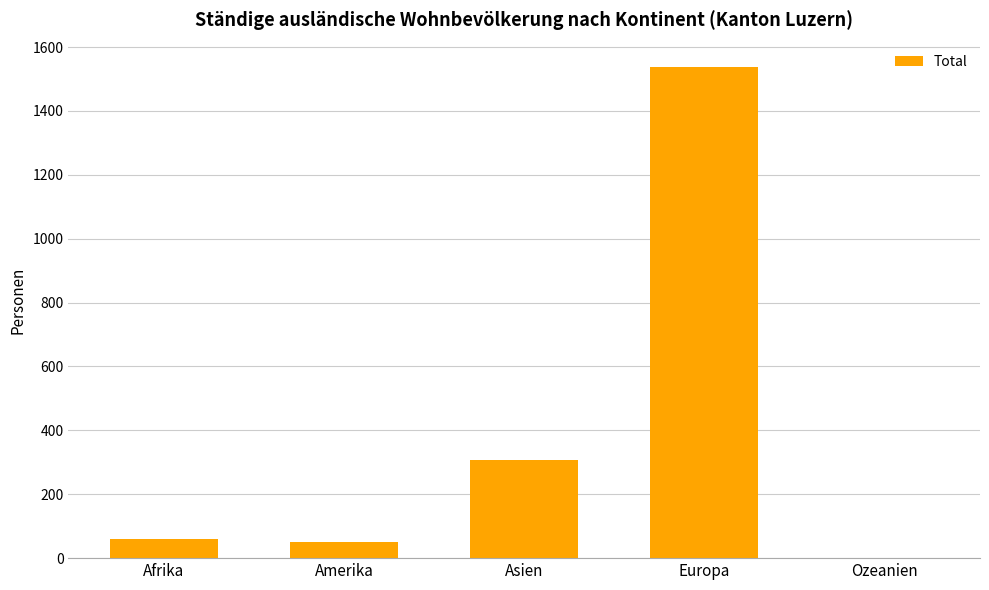

Between Europa and Afrika, which is larger?

Europa